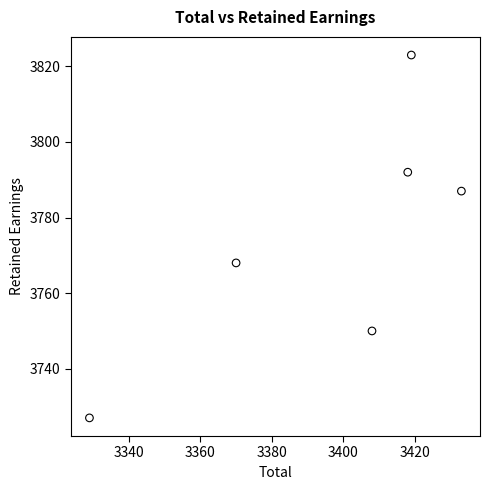

What is the average X value?

3396